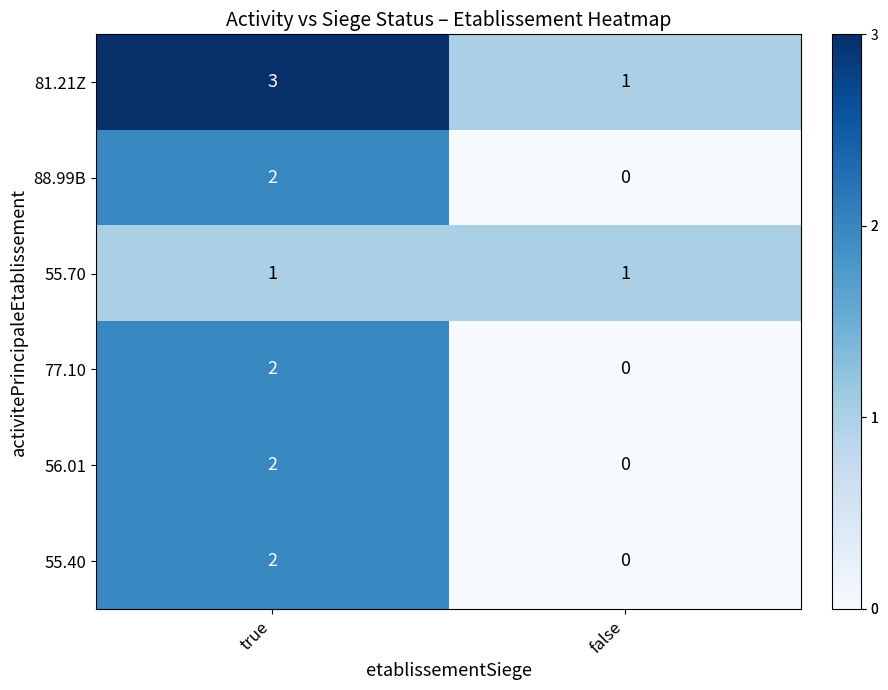

What is the greatest value displayed?

3